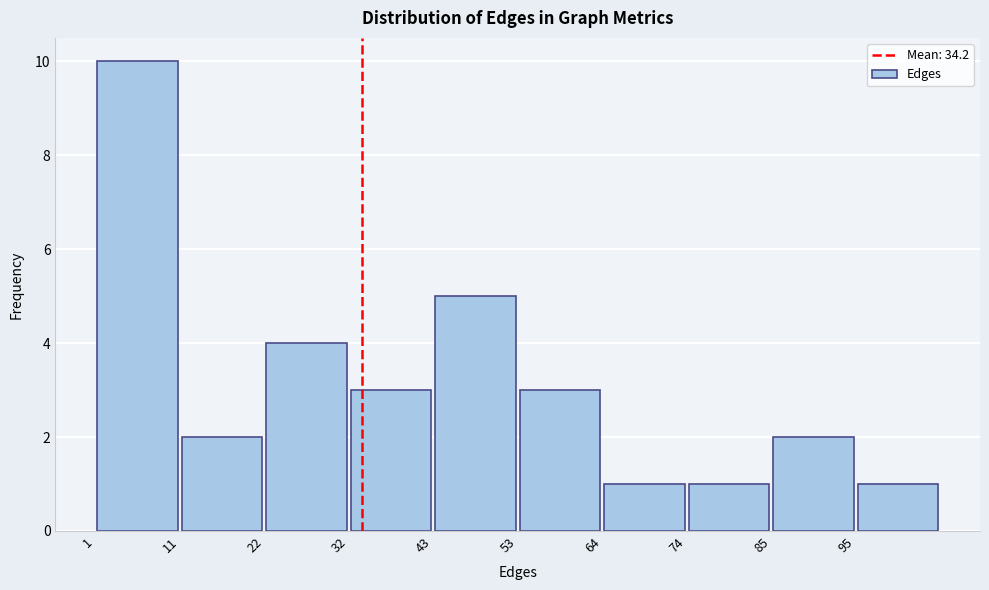

Reading left to right, transcribe this chart: for each bar, give the range it covers on the x-axis and its height. Neither the bar edges nor the heights are printed on the chart, so give them approximately, as read against the axes.

1.0 to 11.5: 10
11.5 to 22.0: 2
22.0 to 32.5: 4
32.5 to 43.0: 3
43.0 to 53.5: 5
53.5 to 64.0: 3
64.0 to 74.5: 1
74.5 to 85.0: 1
85.0 to 95.5: 2
95.5 to 106.0: 1